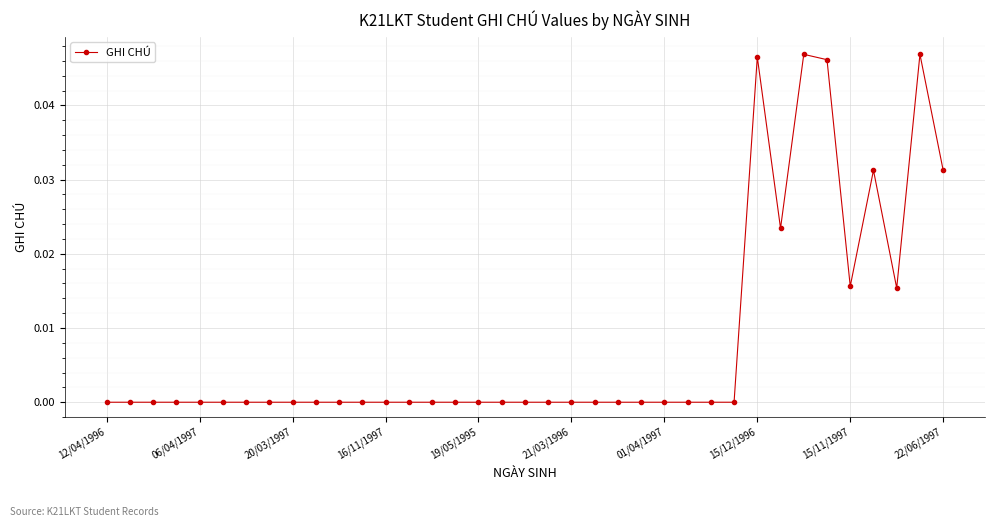

How many lines are shown in the chart?

1